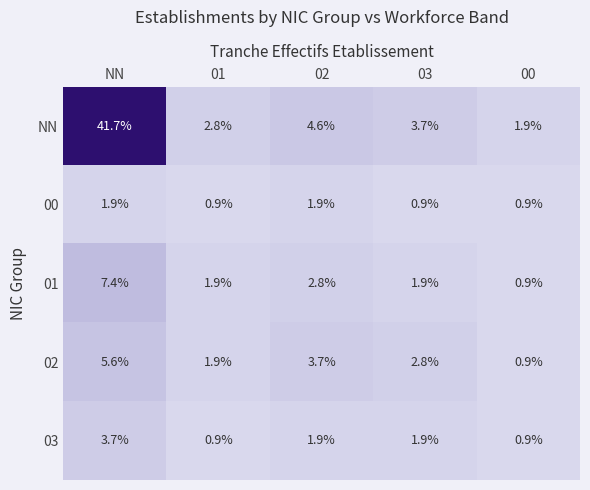

Reading left to right, what are all the values shown in this chart?

NN: NN=41.7	01=2.8	02=4.6	03=3.7	00=1.9
00: NN=1.9	01=0.9	02=1.9	03=0.9	00=0.9
01: NN=7.4	01=1.9	02=2.8	03=1.9	00=0.9
02: NN=5.6	01=1.9	02=3.7	03=2.8	00=0.9
03: NN=3.7	01=0.9	02=1.9	03=1.9	00=0.9